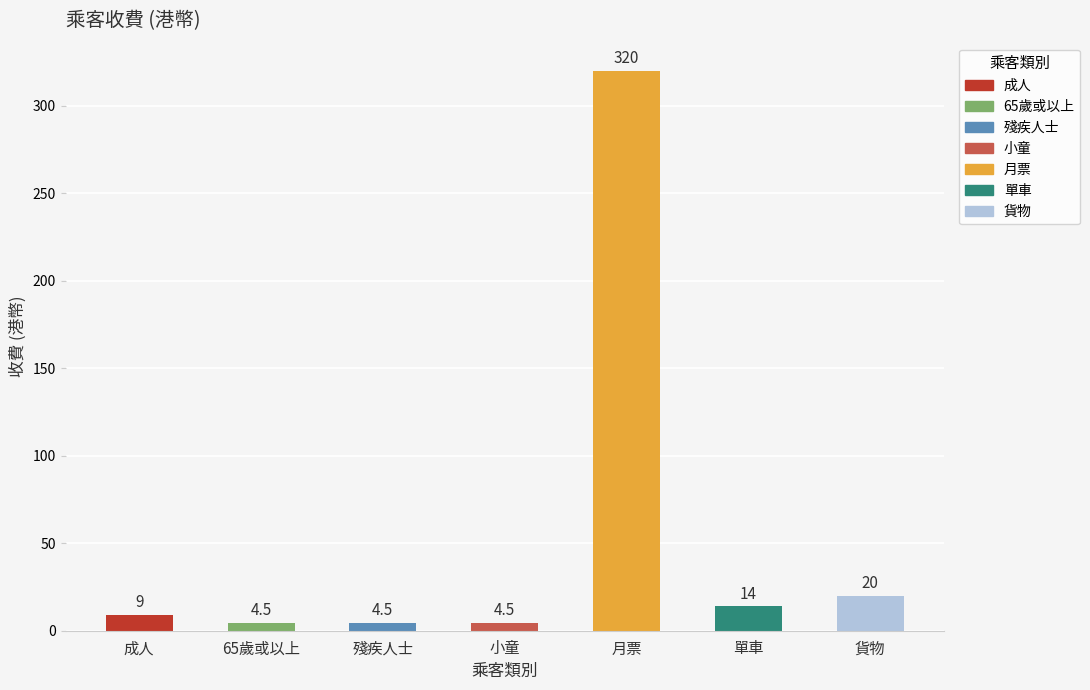

At which label is the value closest to 162?

貨物